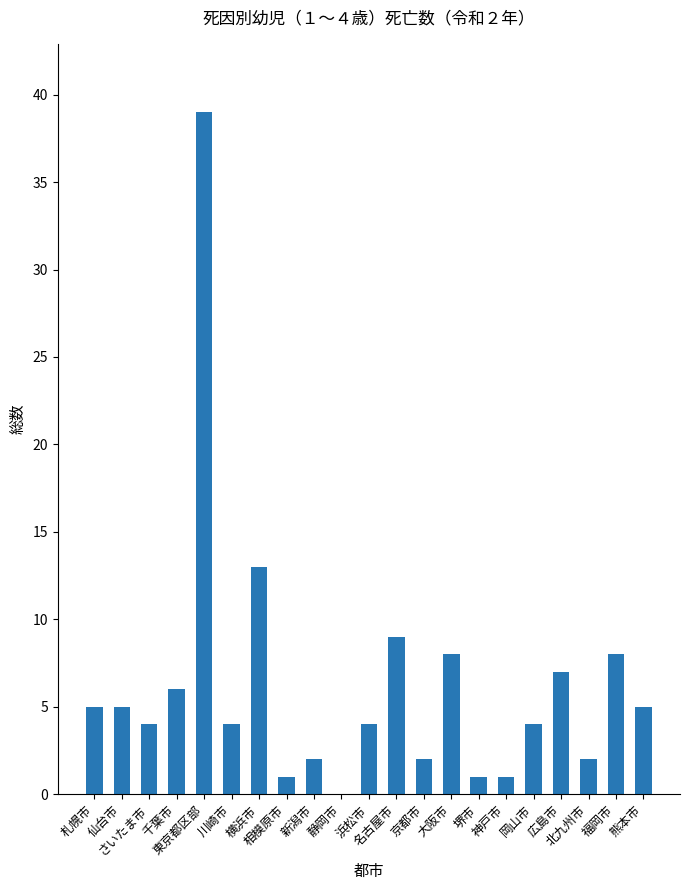

Between 静岡市 and 東京都区部, which is larger?

東京都区部